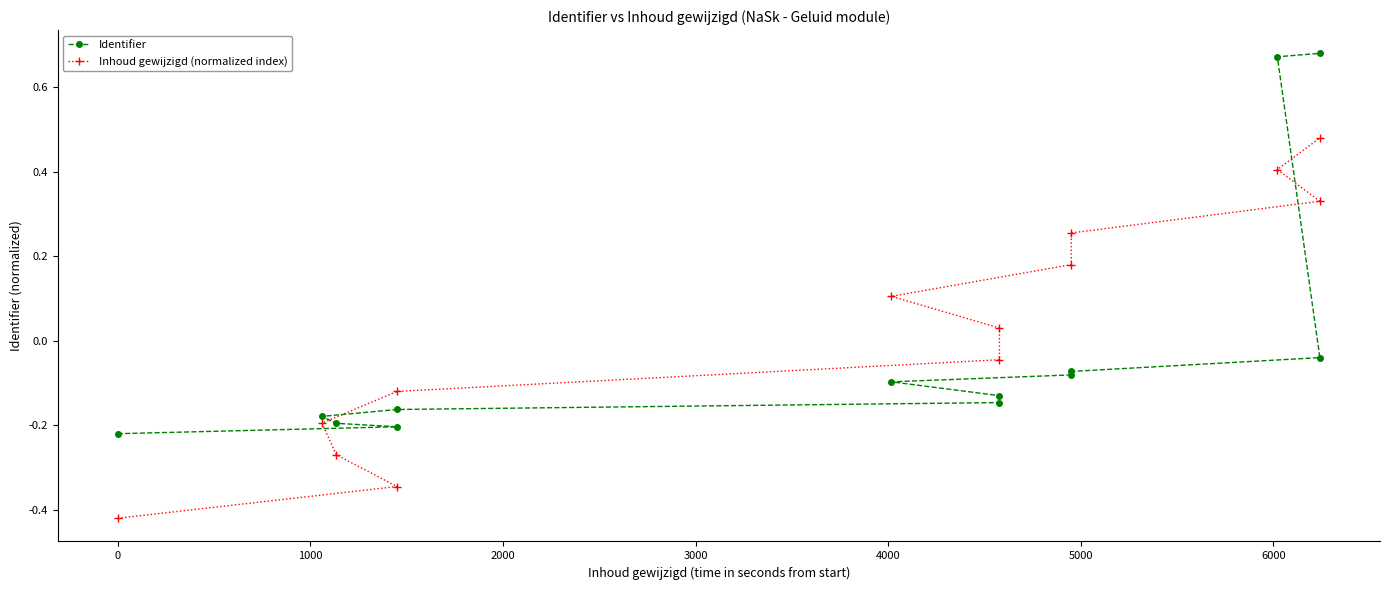

What is the maximum value shown in the chart?

0.7